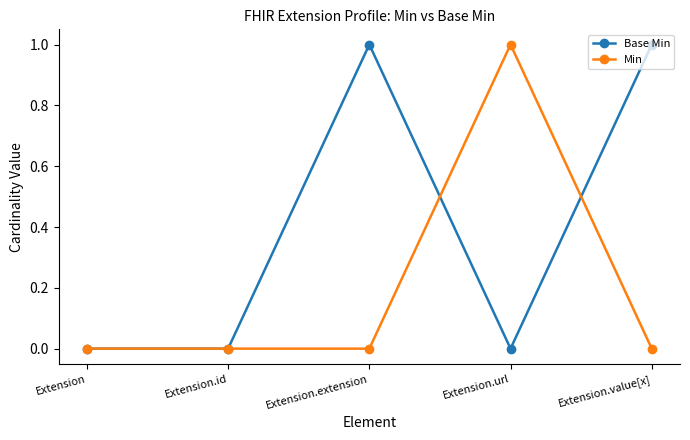

Which series has the largest total across all categories?

Base Min